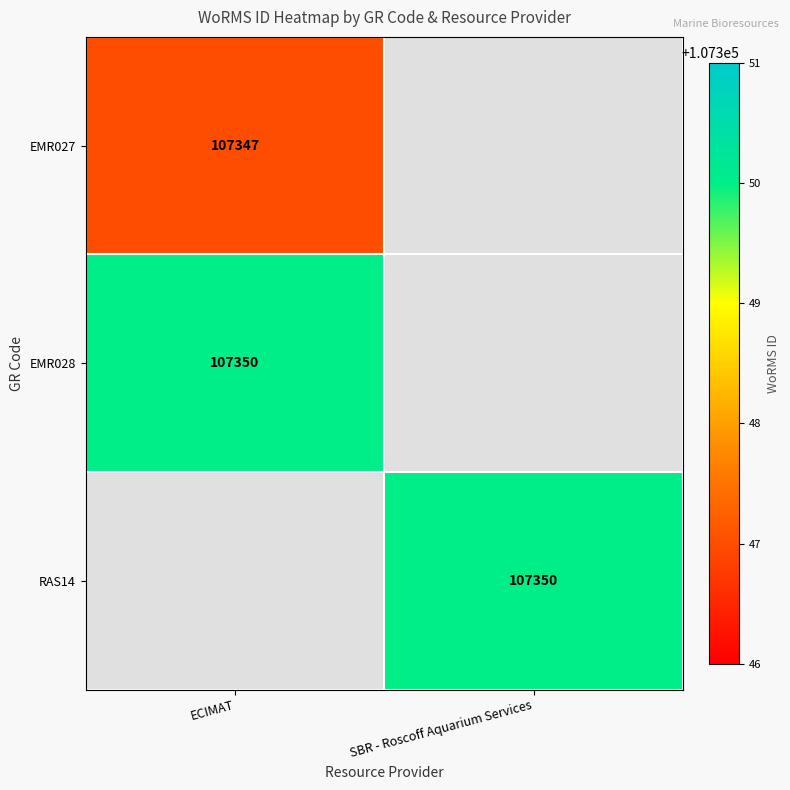

At how many categories does at least one series exceed 107347?

2